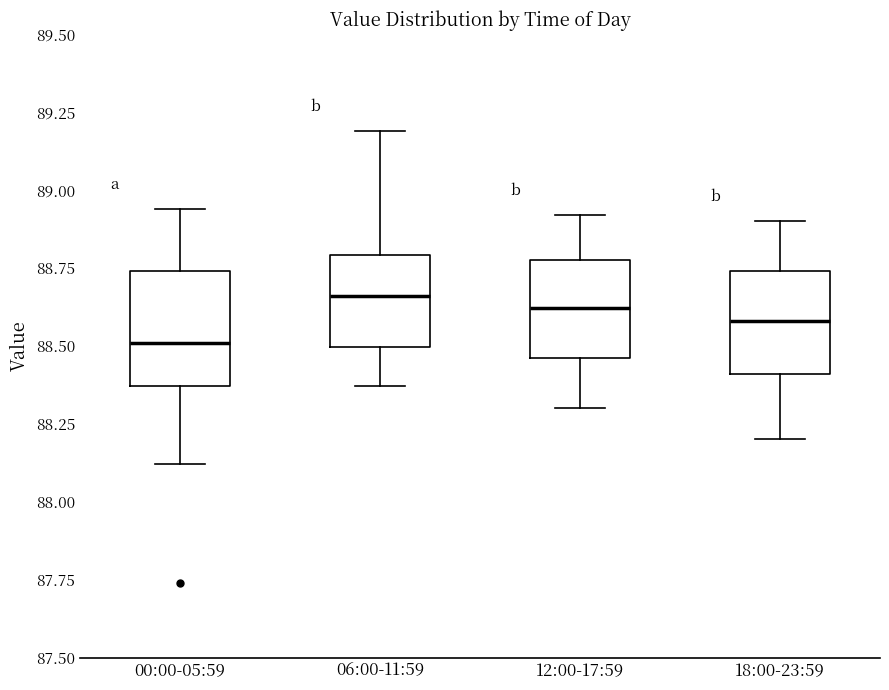

Reading left to right, read every box against the y-axis: the position of its median line, the range the box covers, and the ends of its whiskers. The values are not printed on the chart, so give them approximately, as read against the axis.

00:00-05:59: median 88.50, box 88.35 to 88.75, whiskers 88.10 to 88.95
06:00-11:59: median 88.65, box 88.50 to 88.80, whiskers 88.35 to 89.20
12:00-17:59: median 88.60, box 88.45 to 88.80, whiskers 88.30 to 88.90
18:00-23:59: median 88.60, box 88.40 to 88.75, whiskers 88.20 to 88.90